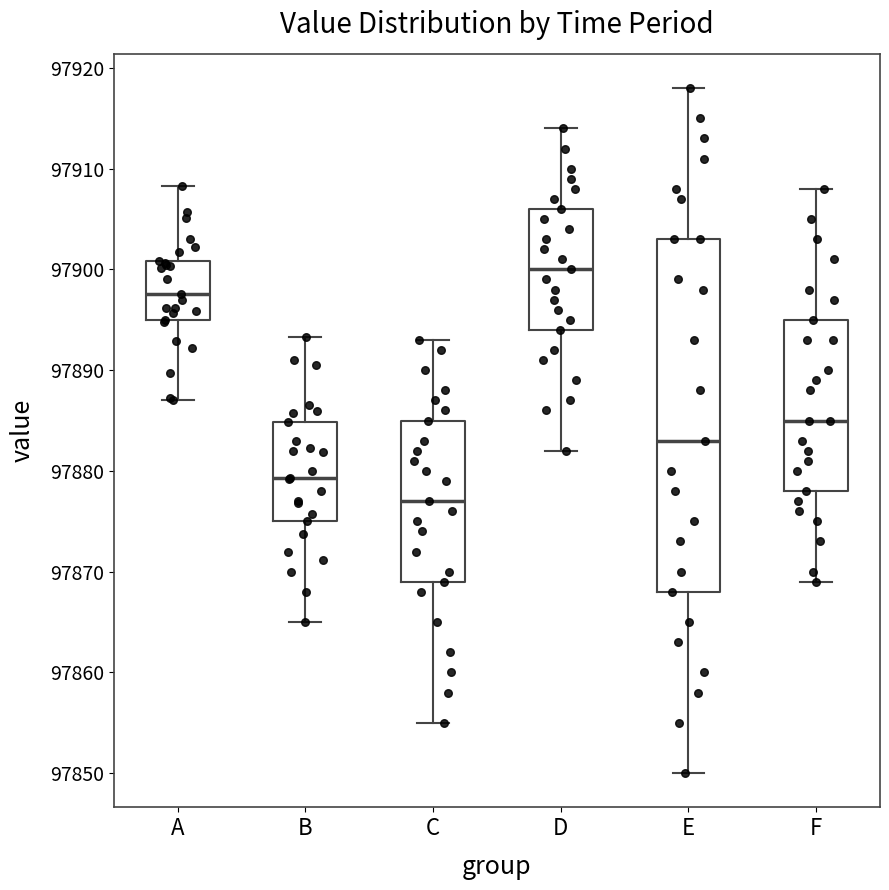

Reading left to right, read every box against the y-axis: the position of its median line, the range the box covers, and the ends of its whiskers. The values are not printed on the chart, so give them approximately, as read against the axis.

A: median 97898, box 97895 to 97901, whiskers 97887 to 97908
B: median 97879, box 97875 to 97885, whiskers 97865 to 97893
C: median 97877, box 97869 to 97885, whiskers 97855 to 97893
D: median 97900, box 97894 to 97906, whiskers 97882 to 97914
E: median 97883, box 97868 to 97903, whiskers 97850 to 97918
F: median 97885, box 97878 to 97895, whiskers 97869 to 97908